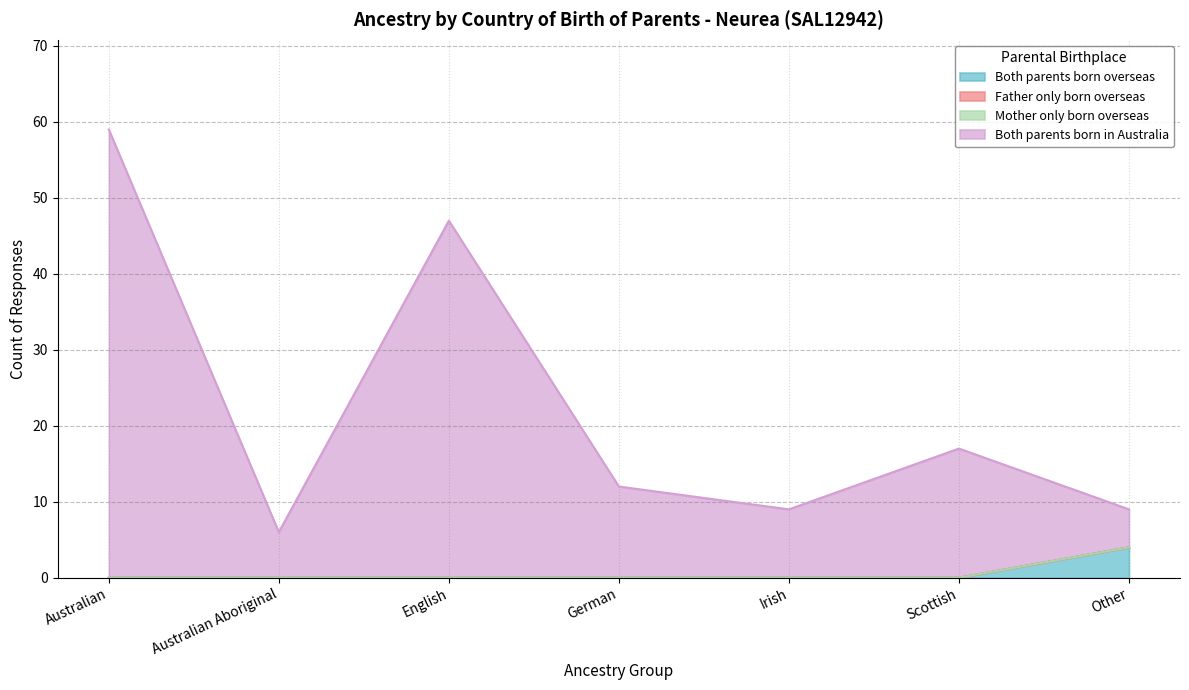

What is the maximum value for Both parents born overseas?

4